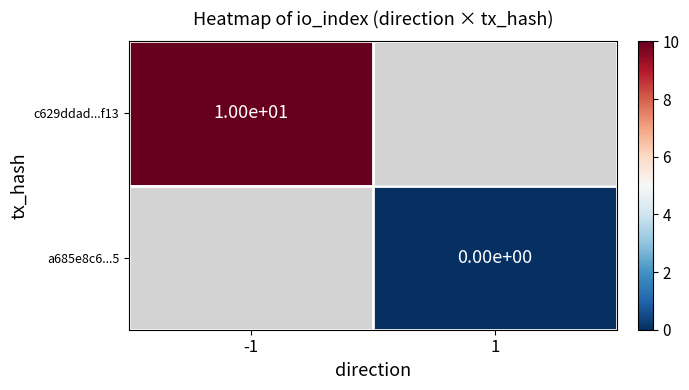

Is the value of a685e8c6...5 at 1 greater than the value of c629ddad...f13 at -1?

No